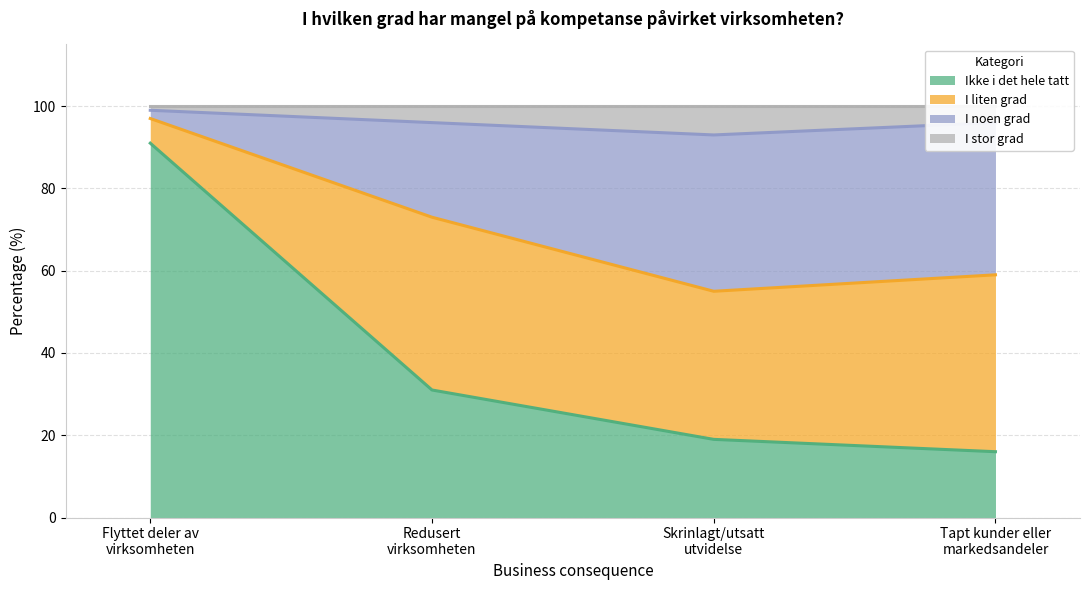

Which series has the largest range (max minus min)?

Ikke i det hele tatt